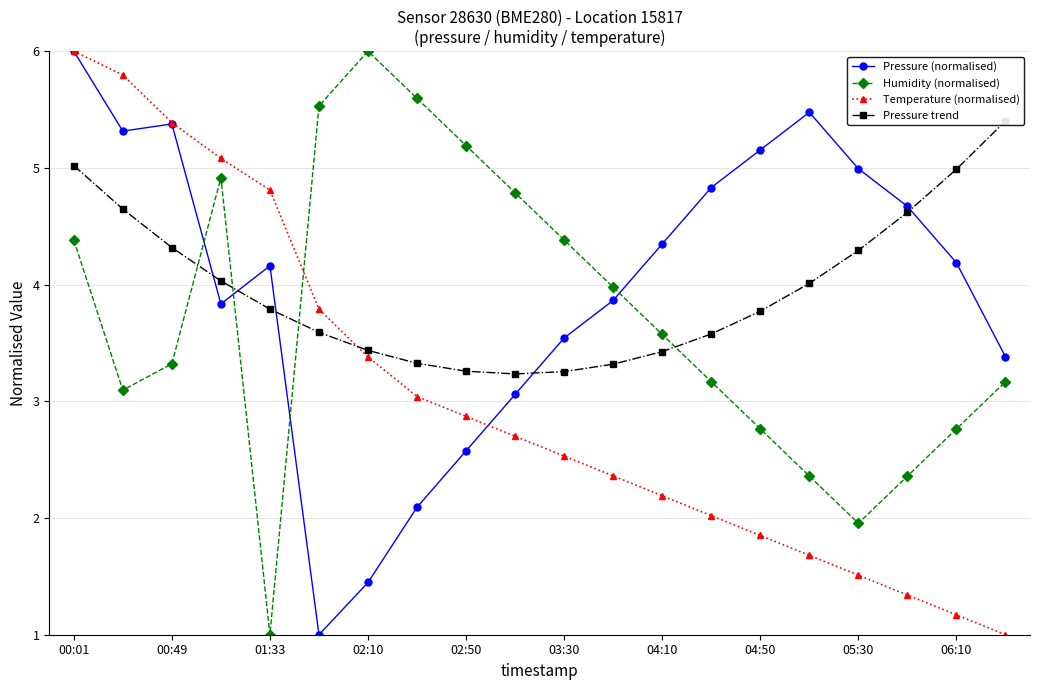

What is the minimum value for Pressure (normalised)?

1.0